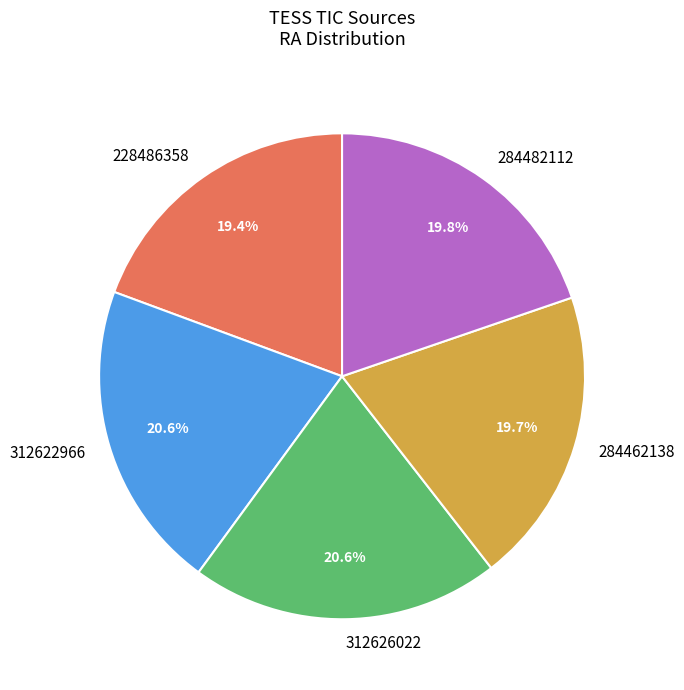

True or false: 228486358 accounts for 28% of the total.

False